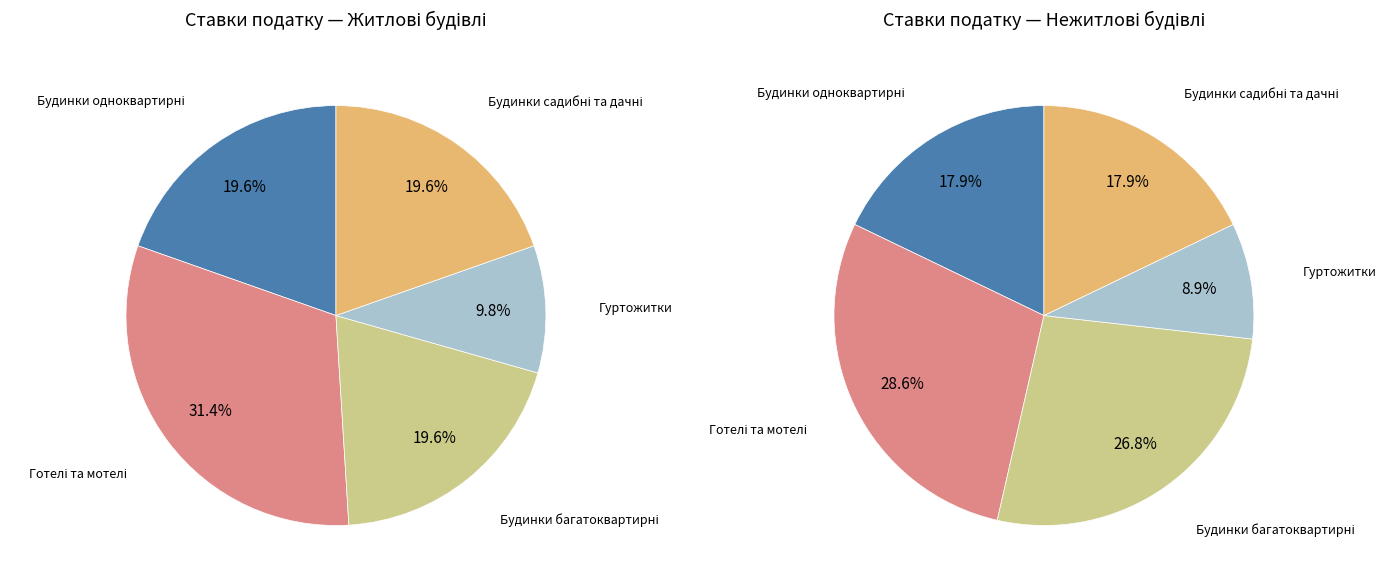

Does Будинки дачні та садові represent more than half of the total?

No